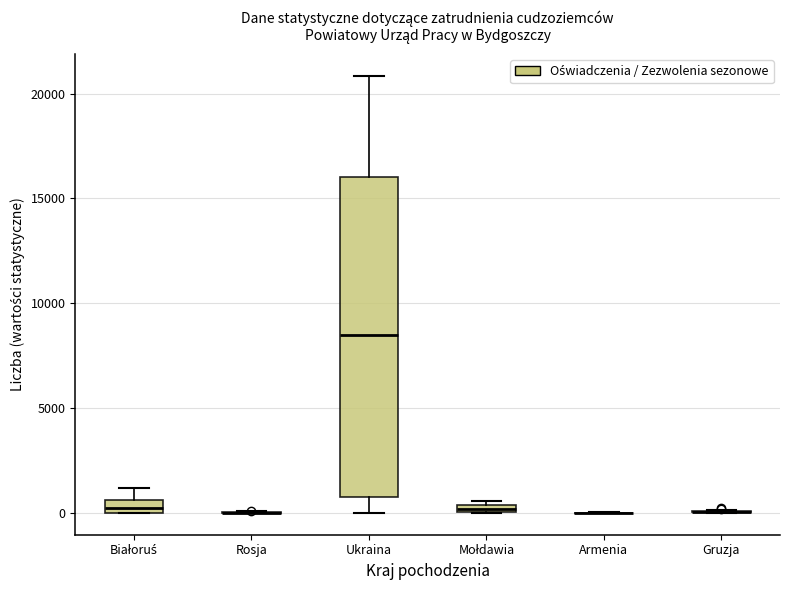

Comparing the boxes themselves (not the whiskers), which one is the tallest?

Ukraina